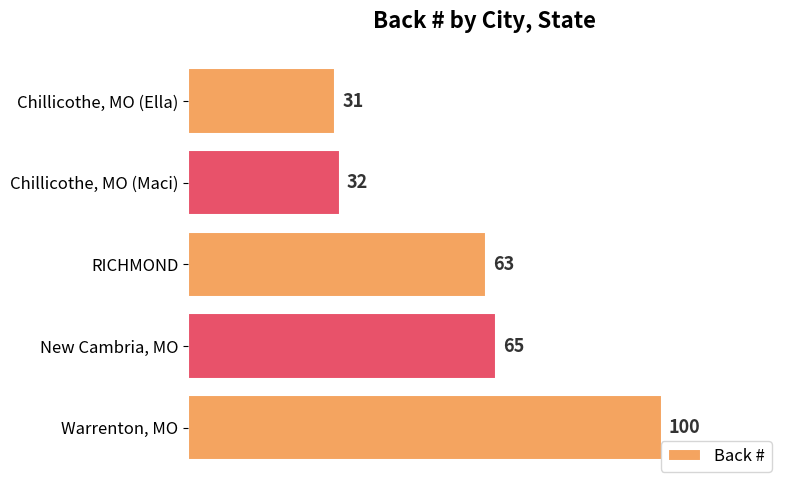

Where is the data nearest to the value 65?

New Cambria, MO